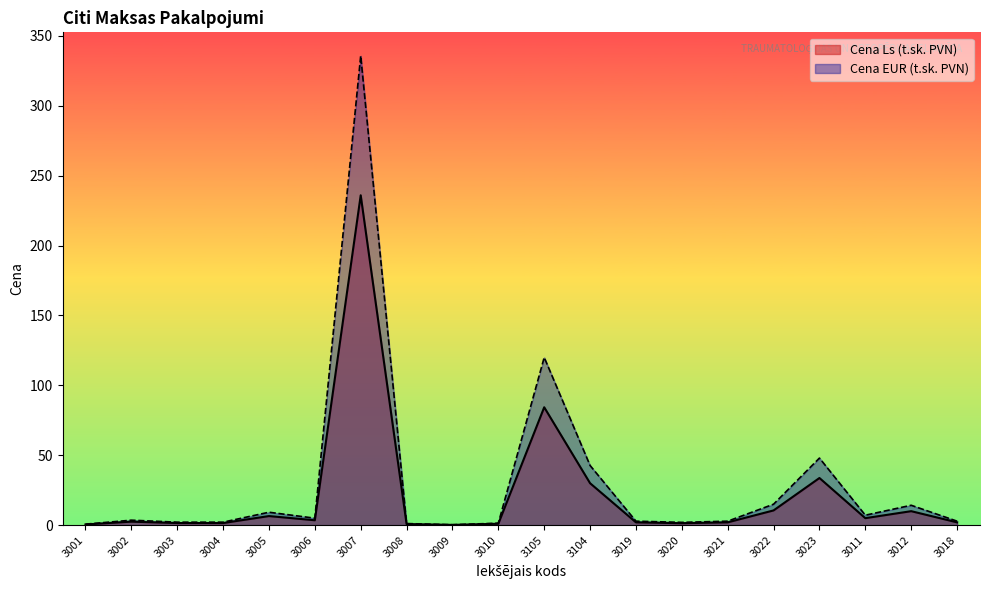

Does the chart display data point markers on the line(s)?

No